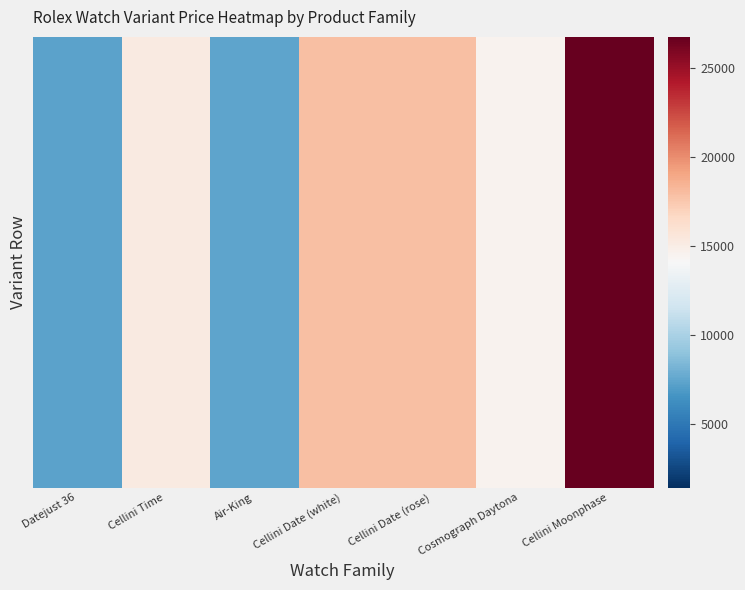

At which category is the sum across all series the highest?

Cellini Moonphase